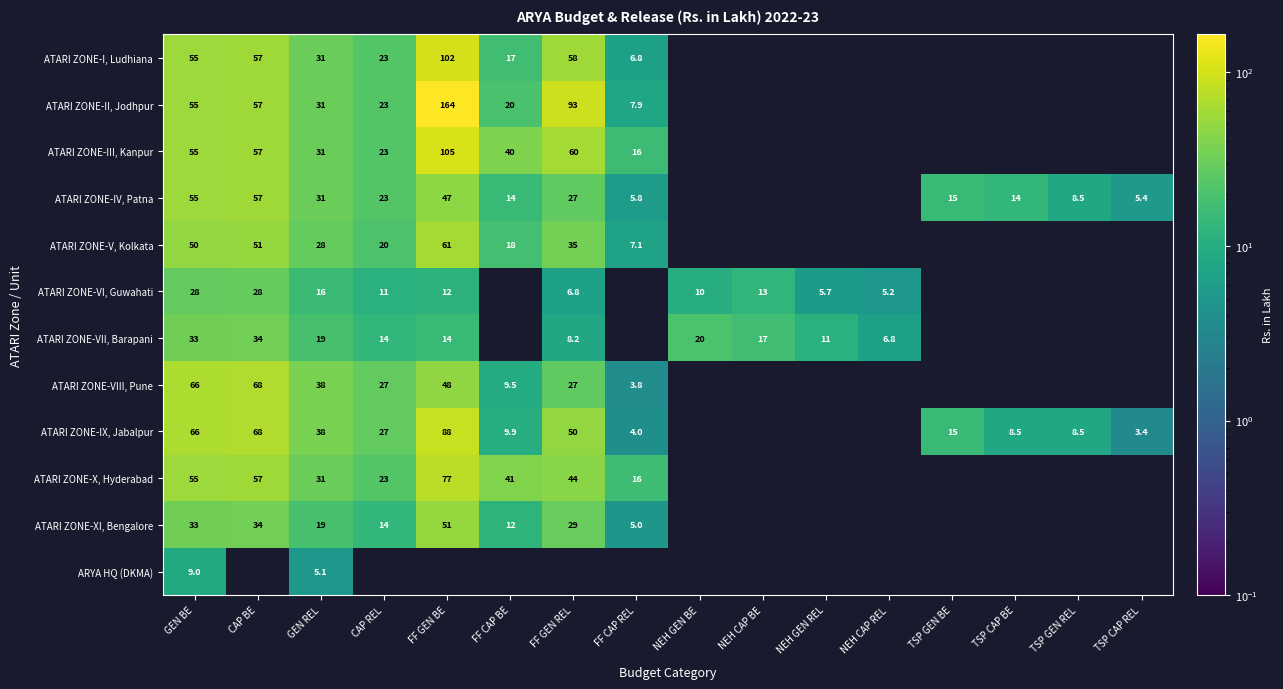

True or false: ATARI ZONE-IV, Patna has a value of 14.2 at FF GEN REL.

False